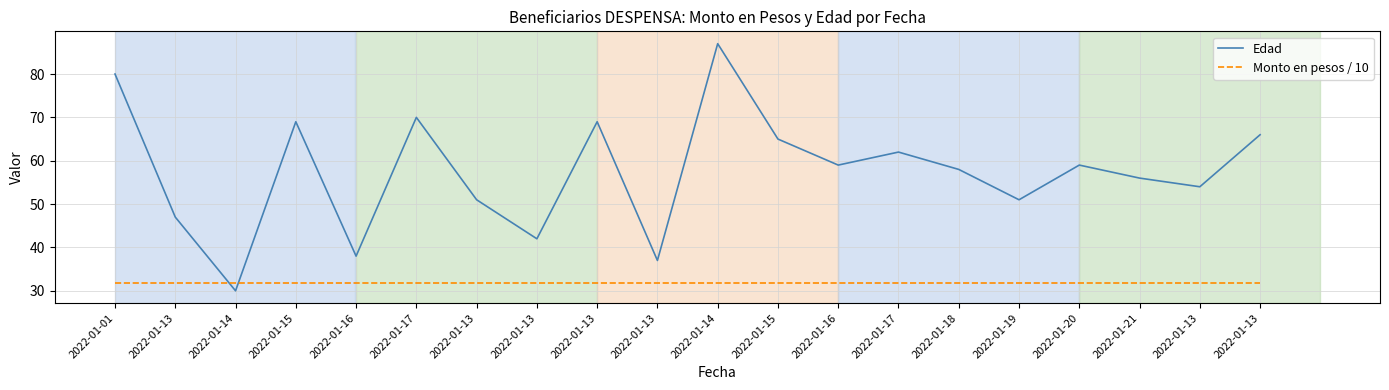

What is the value of the Edad point at the 6th from the left?

70.0